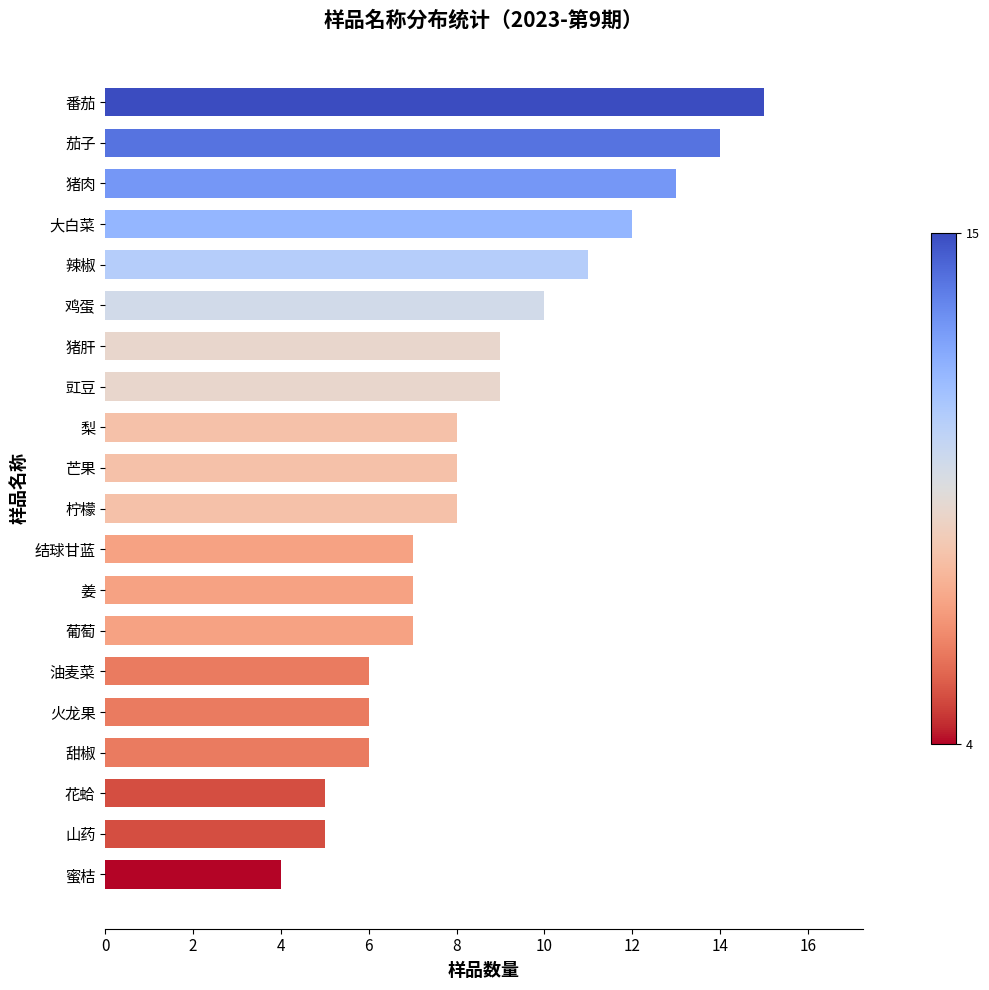

Is it true that the value at 花蛤 is 5?

True